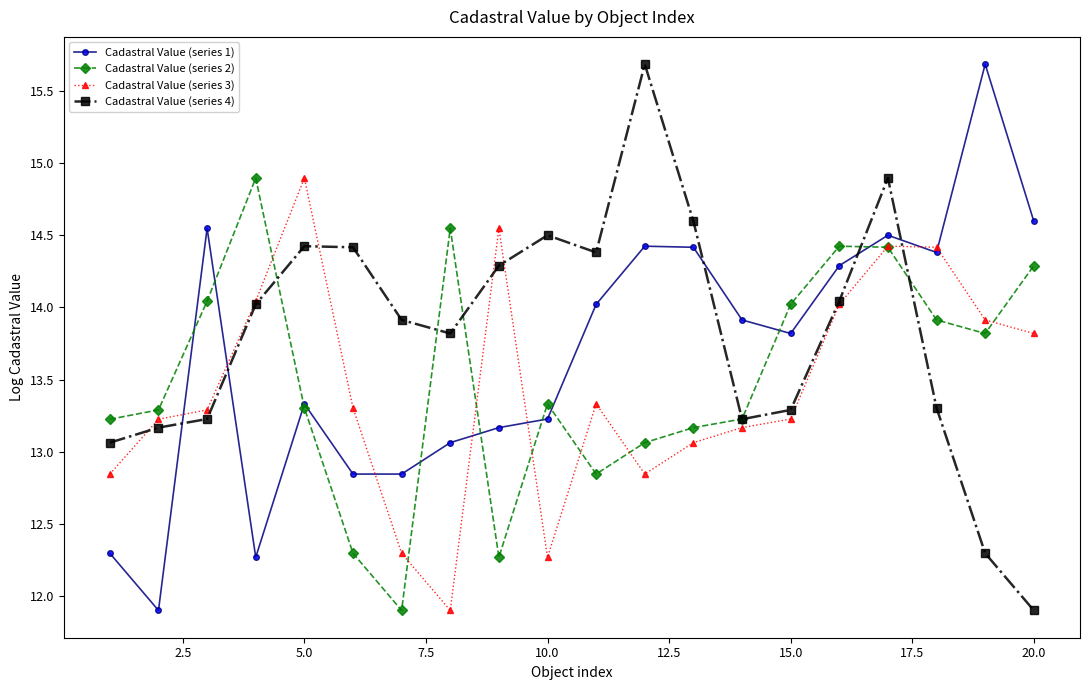

List the series in order of their overall mean, highest first.

Cadastral Value (series 4), Cadastral Value (series 1), Cadastral Value (series 2), Cadastral Value (series 3)